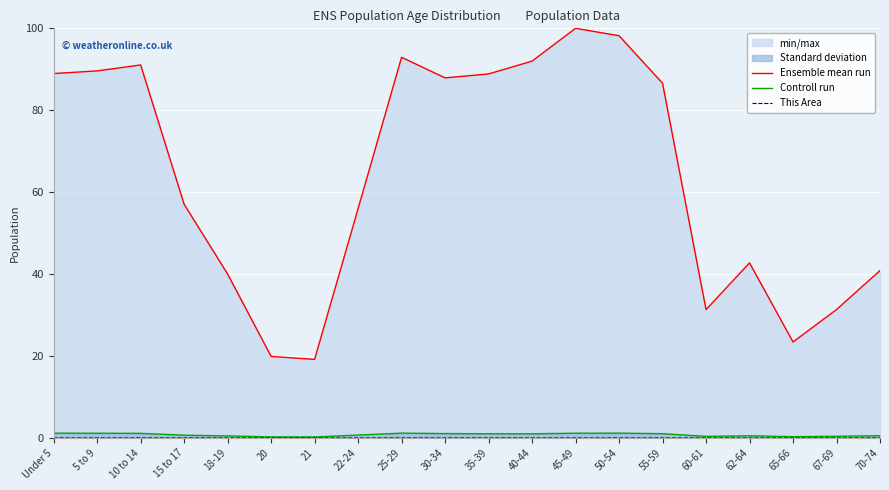

What is the greatest value displayed?

100.0